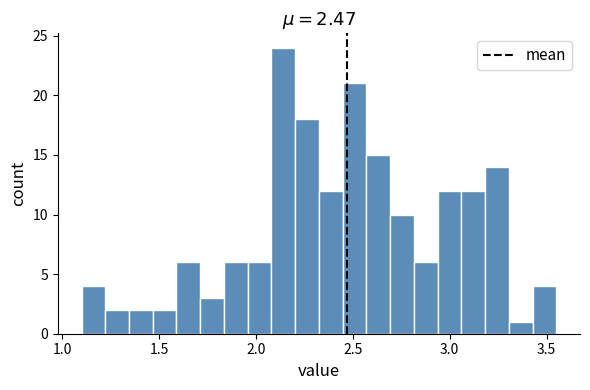

Read against the x-axis, roughly where is the centre of the tallest bar?

2.15